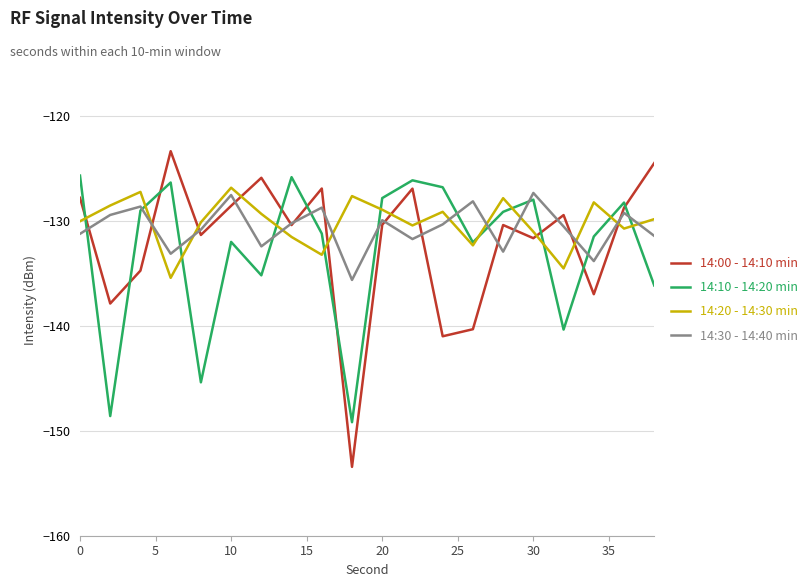

Which series has the largest range (max minus min)?

14:00 - 14:10 min